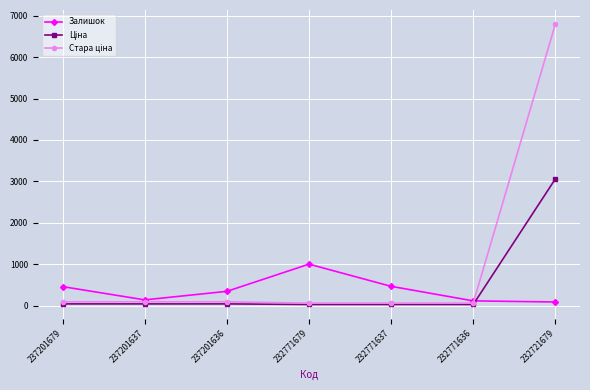

Is it true that Залишок equals 1582.9 at 232771679?

False